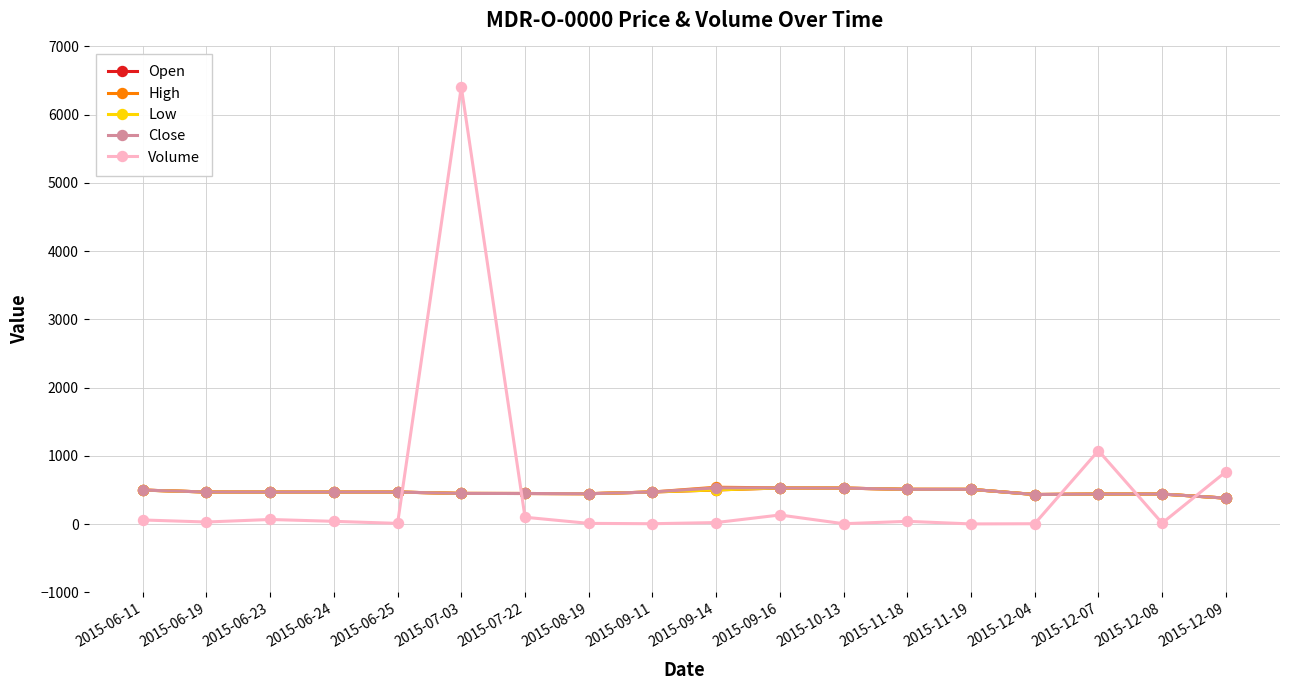

What is the difference between the highest and lowest values at 2015-12-09?

386.0